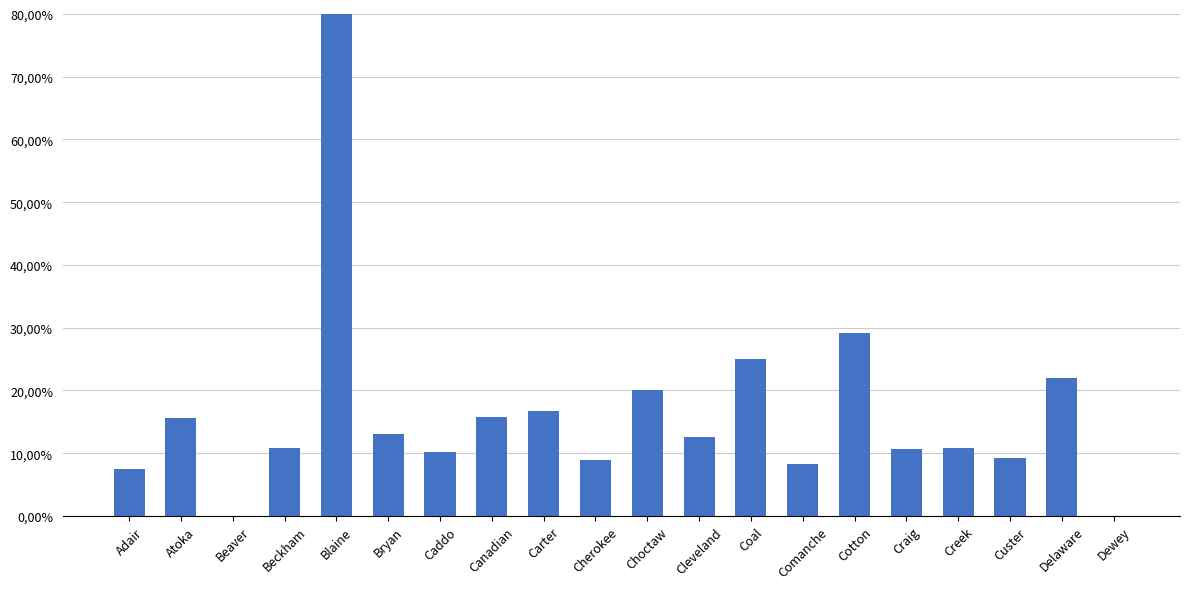

Reading left to right, transcribe all the data shown in this chart.

Adair=7.5	Atoka=15.6	Beaver=0.0	Beckham=10.9	Blaine=93.8	Bryan=13.1	Caddo=10.3	Canadian=15.8	Carter=16.7	Cherokee=8.9	Choctaw=20.0	Cleveland=12.5	Coal=25.0	Comanche=8.3	Cotton=29.2	Craig=10.6	Creek=10.9	Custer=9.2	Delaware=22.0	Dewey=0.0